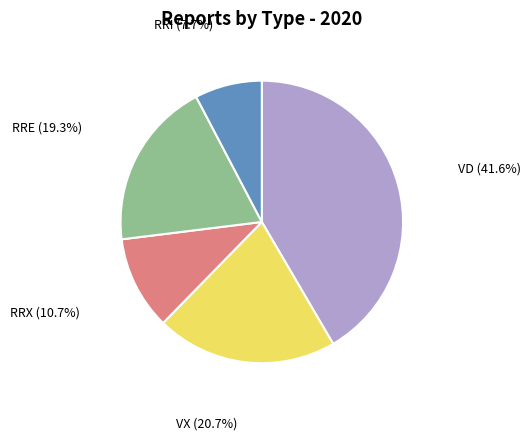

Rank the categories by value from lowest to highest.

RRI, RRX, RRE, VX, VD